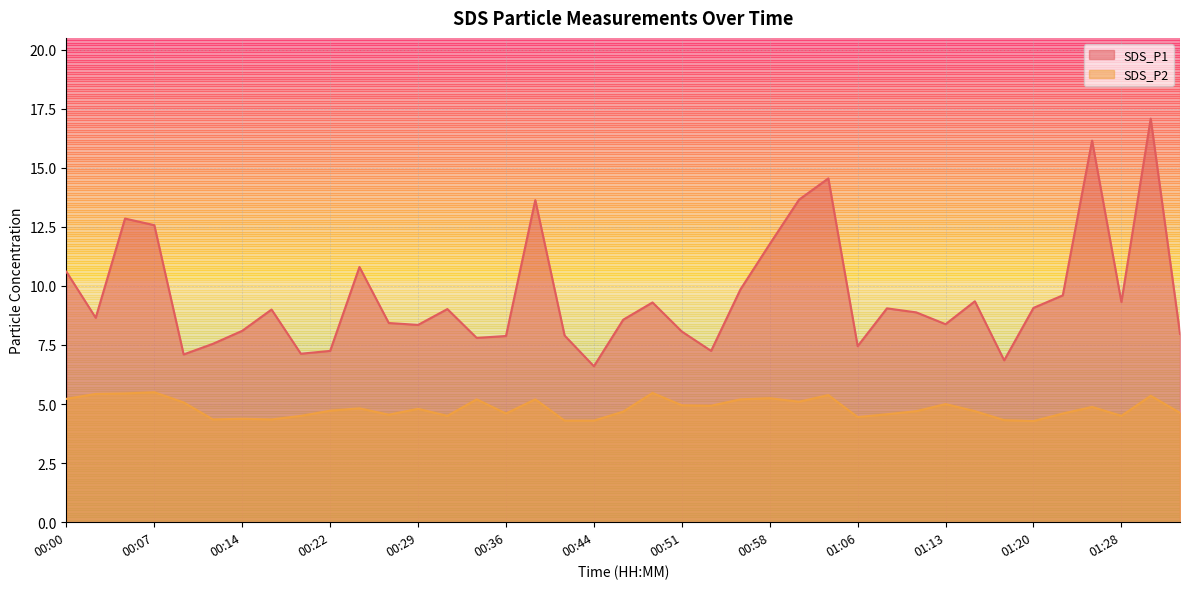

Reading right to left, transcribe all the data shown in this chart.

SDS_P1: 01:34=8.0	01:31=17.1	01:28=9.3	01:26=16.1	01:23=9.6	01:20=9.1	01:18=6.8	01:16=9.3	01:13=8.4	01:10=8.9	01:08=9.1	01:06=7.5	01:03=14.6	01:01=13.7	00:58=11.8	00:56=9.8	00:53=7.2	00:51=8.1	00:49=9.3	00:46=8.6	00:44=6.6	00:41=7.9	00:39=13.6	00:36=7.9	00:34=7.8	00:31=9.0	00:29=8.3	00:27=8.4	00:24=10.8	00:22=7.2	00:19=7.1	00:17=9.0	00:14=8.1	00:12=7.5	00:10=7.1	00:07=12.6	00:05=12.8	00:02=8.7	00:00=10.6
SDS_P2: 01:34=4.6	01:31=5.3	01:28=4.5	01:26=4.9	01:23=4.6	01:20=4.3	01:18=4.3	01:16=4.7	01:13=5.0	01:10=4.7	01:08=4.6	01:06=4.5	01:03=5.4	01:01=5.1	00:58=5.2	00:56=5.2	00:53=4.9	00:51=5.0	00:49=5.5	00:46=4.7	00:44=4.3	00:41=4.3	00:39=5.2	00:36=4.6	00:34=5.2	00:31=4.5	00:29=4.8	00:27=4.5	00:24=4.8	00:22=4.7	00:19=4.5	00:17=4.3	00:14=4.4	00:12=4.3	00:10=5.1	00:07=5.5	00:05=5.5	00:02=5.4	00:00=5.2